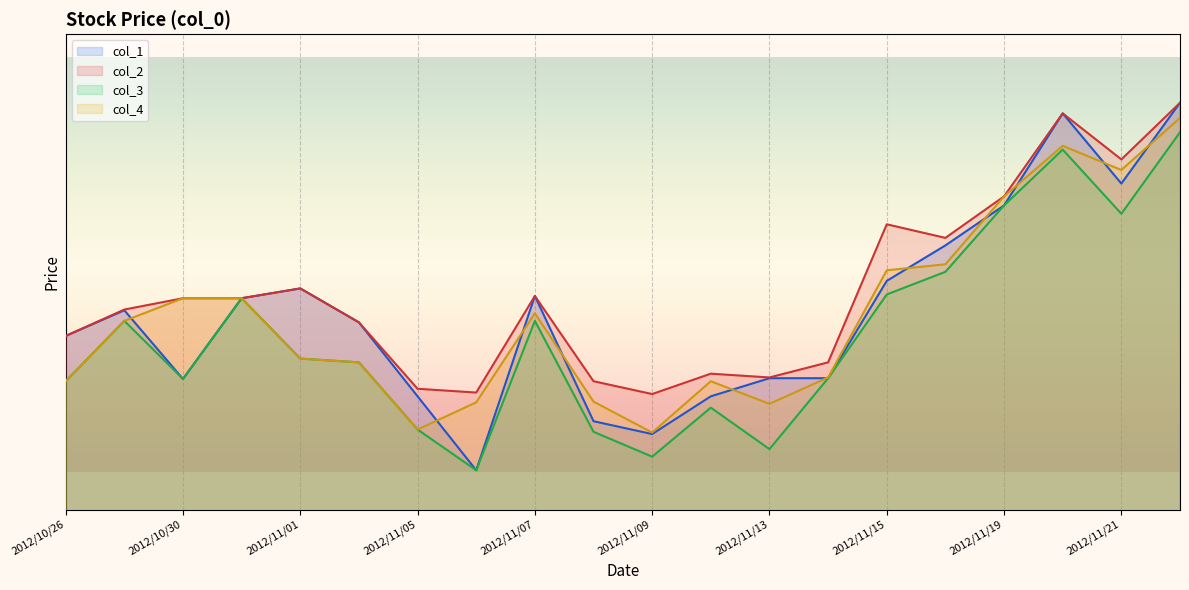

What is the difference between the second highest and minimum values in the col_2 series?

3720